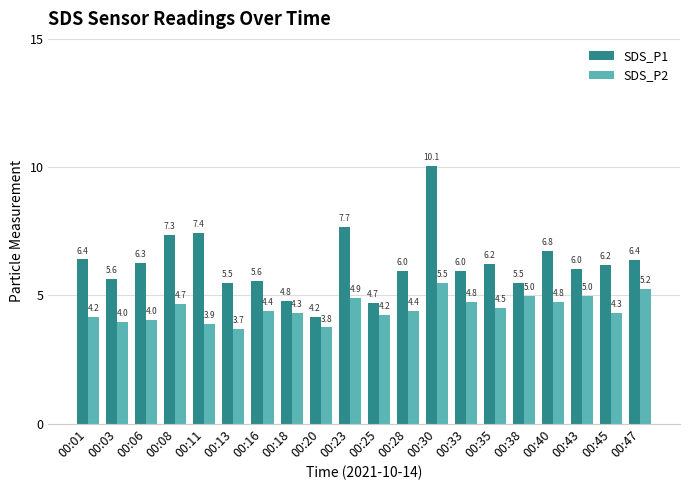

At which category is the sum across all series the highest?

00:30